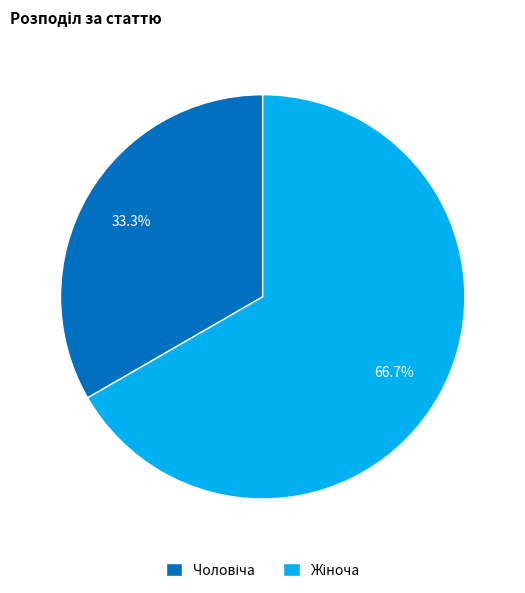

How many segments does this pie chart have?

2